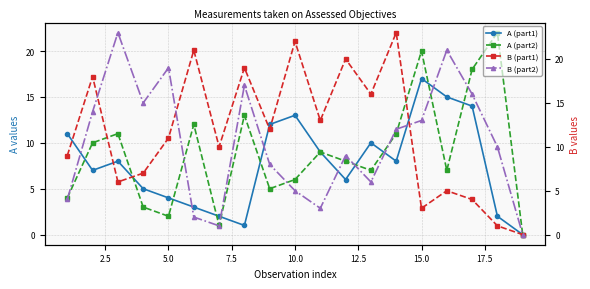

How many data points in A (part1) are above 8?

8